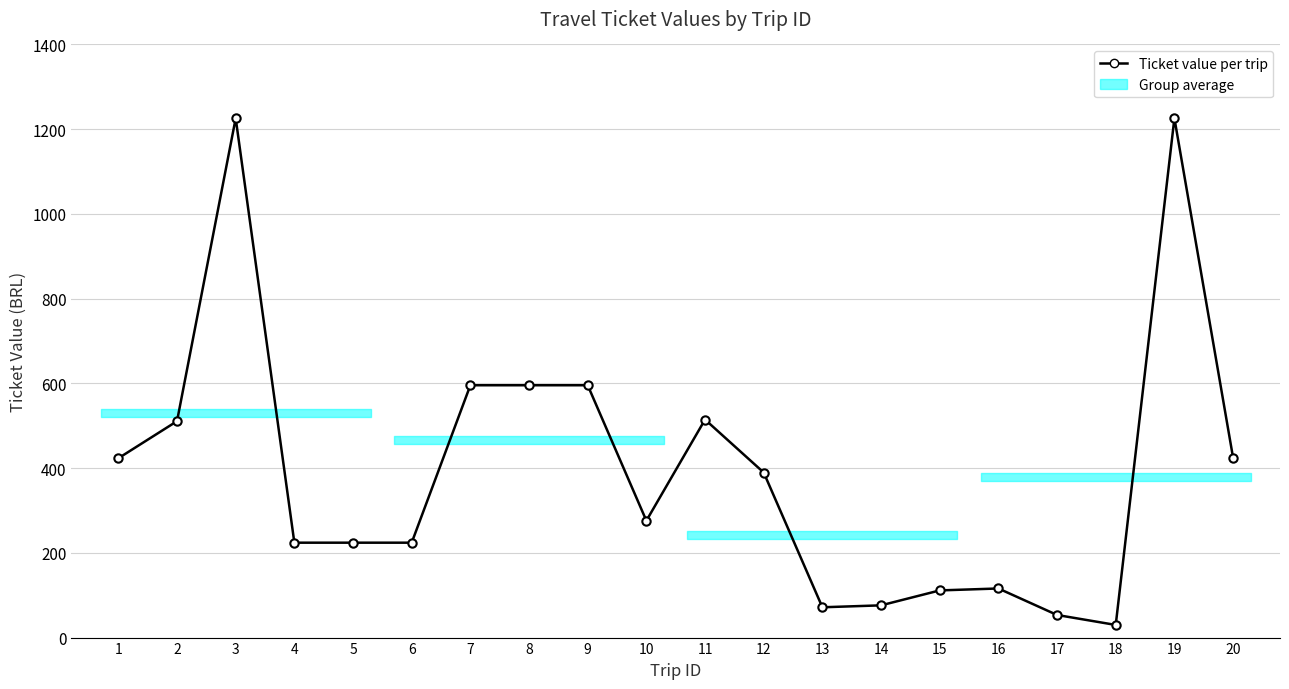

How many interior local peaks (higher than both neighbors) does the data have?

4